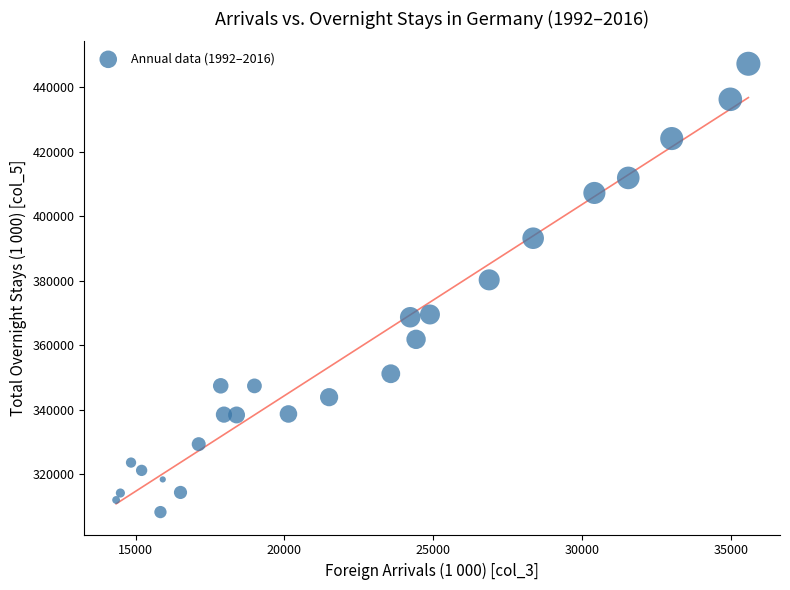

What is the range of X values (max minus min)?

21231.6